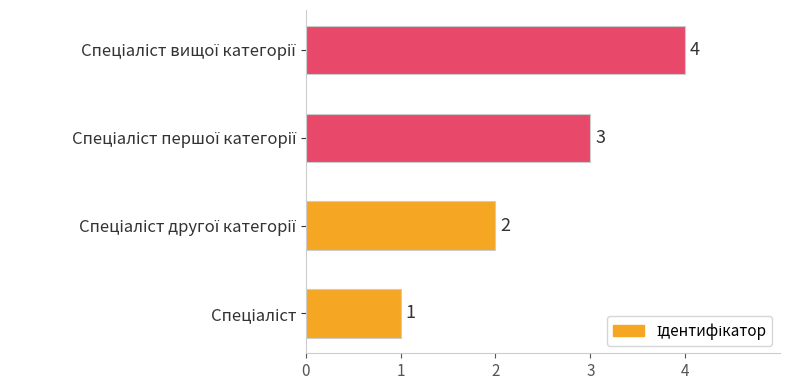

What is the difference between the maximum and minimum values?

3